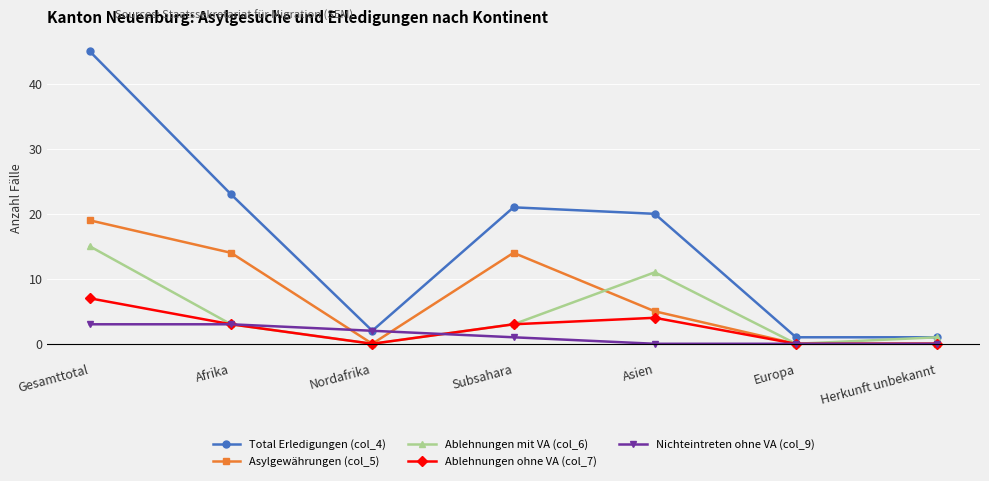

Rank the series by their maximum value, from lowest to highest.

Nichteintreten ohne VA (col_9), Ablehnungen ohne VA (col_7), Ablehnungen mit VA (col_6), Asylgewährungen (col_5), Total Erledigungen (col_4)